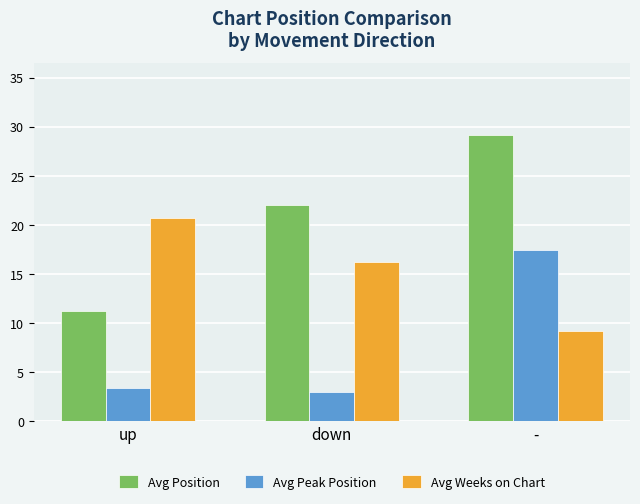

What is the minimum value shown in the chart?

3.0